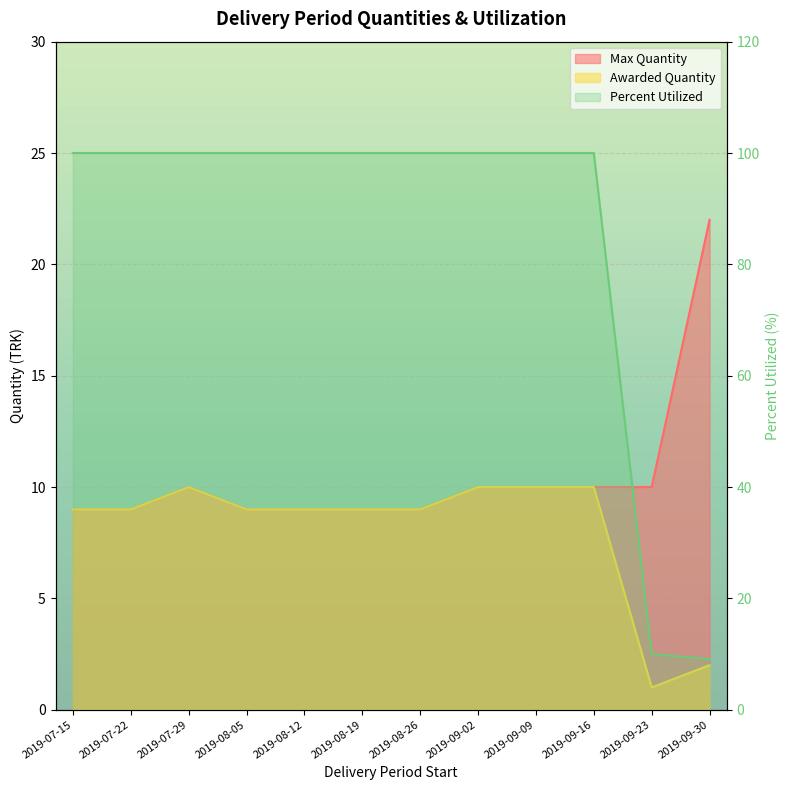

List the labels in order of Percent Utilized value, smallest first.

2019-09-30, 2019-09-23, 2019-07-15, 2019-07-22, 2019-07-29, 2019-08-05, 2019-08-12, 2019-08-19, 2019-08-26, 2019-09-02, 2019-09-09, 2019-09-16